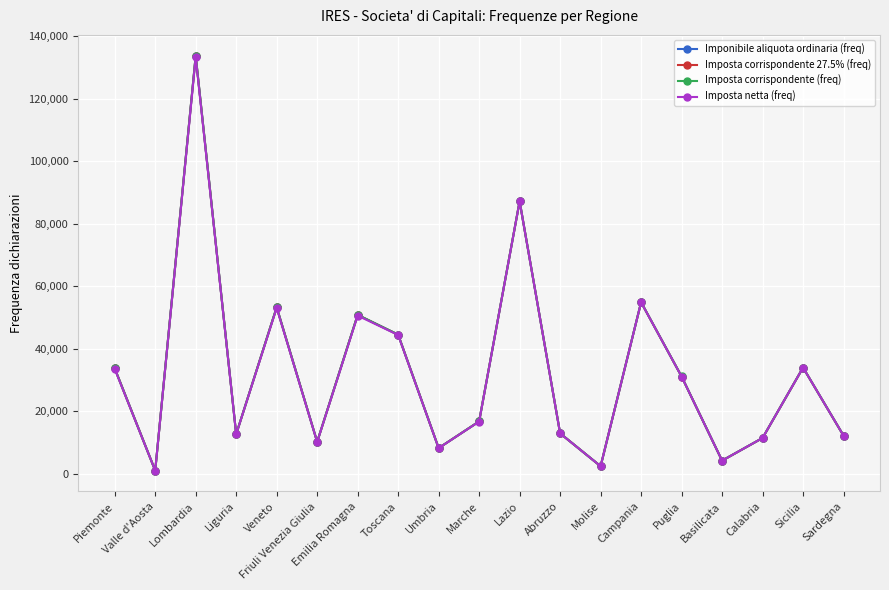

Which series has the widest spread of values?

Imposta corrispondente (freq)